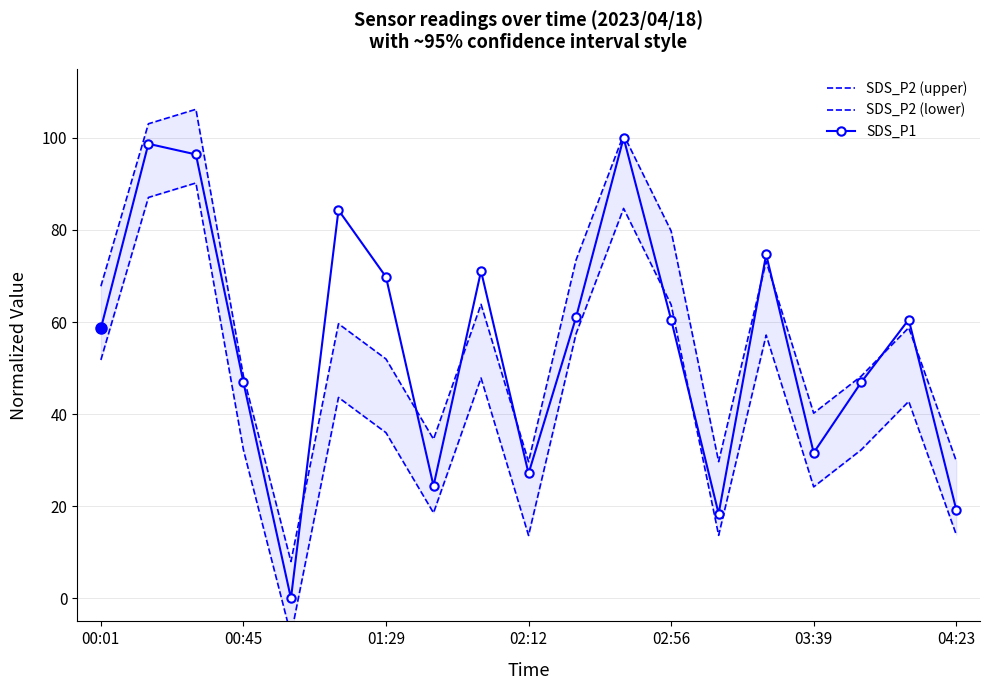

Is it true that SDS_P1 equals 25.7 at 04:23?

False